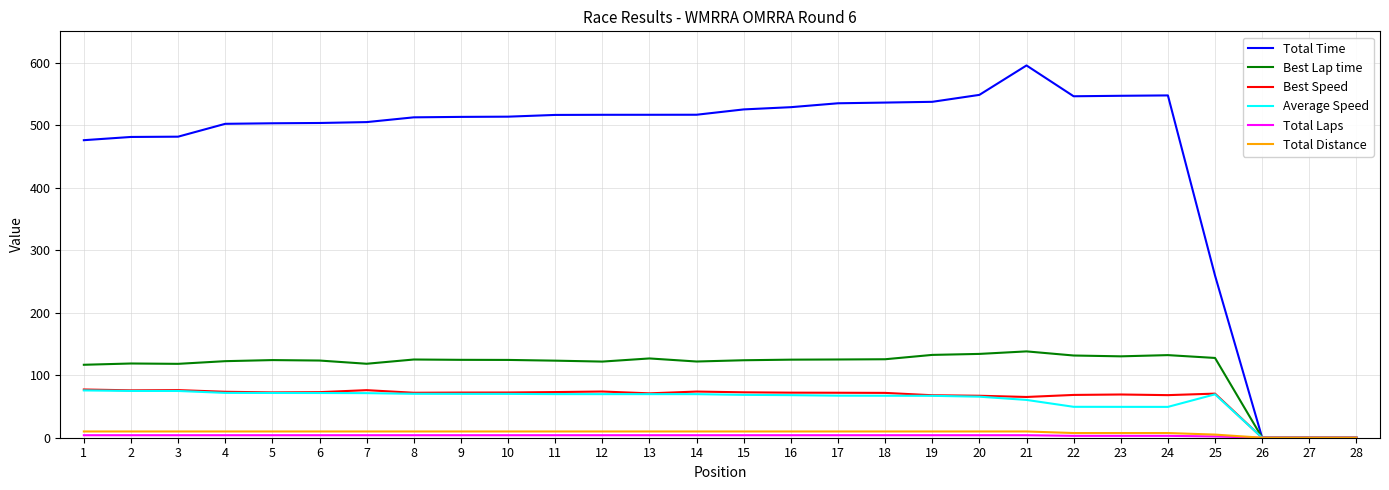

True or false: Total Time has a value of 259.4 at 25.

True